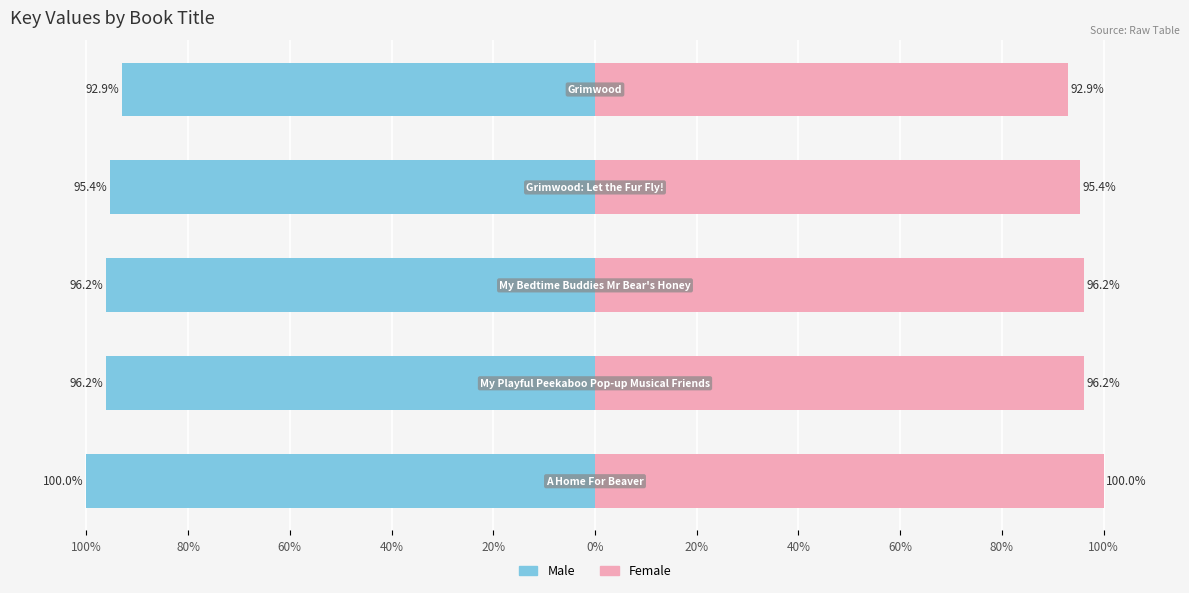

Is the value of Male at 60% greater than the value of Female at 40%?

No